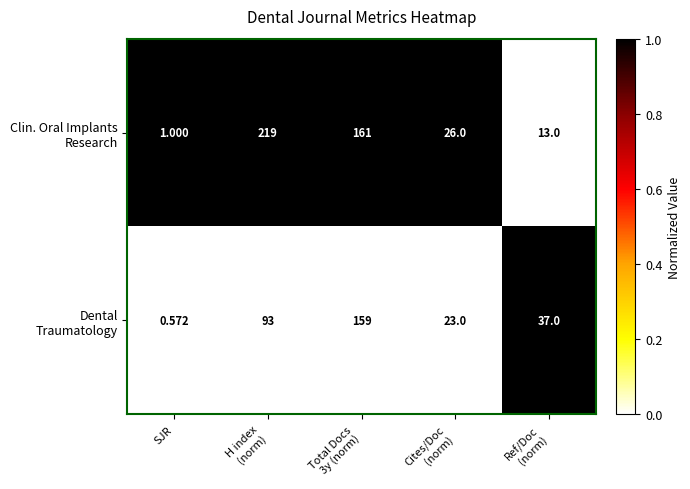

Which category has the lowest value across all series?

SJR